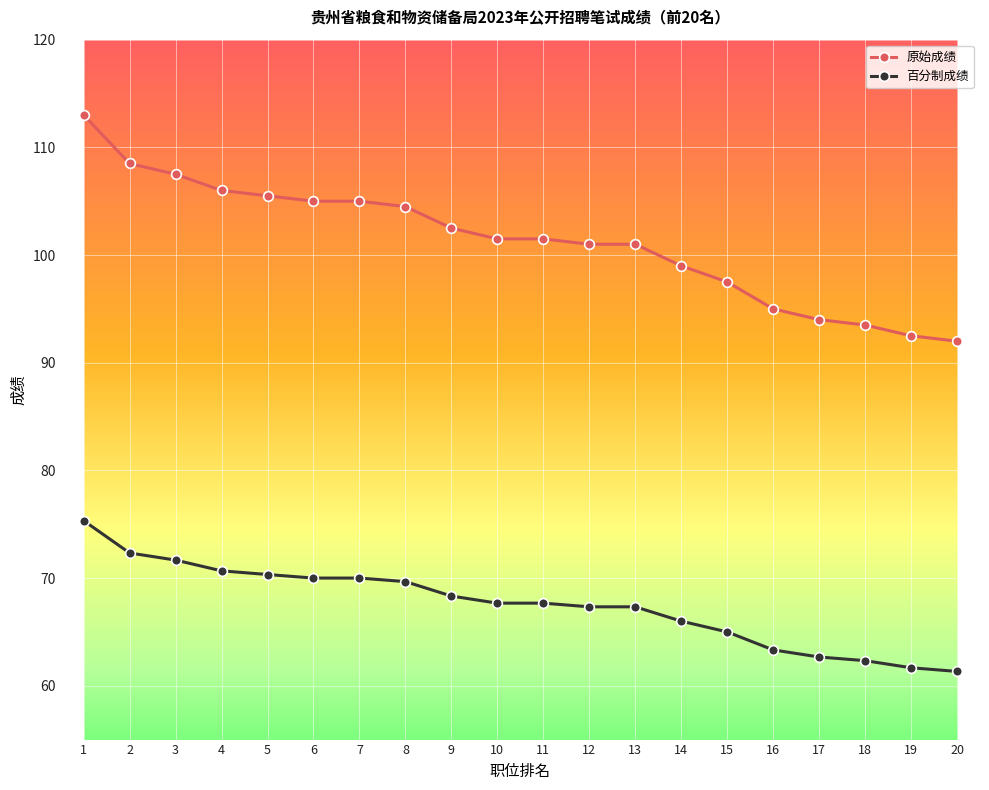

Reading left to right, list all the values displayed in this chart.

原始成绩: 1=113.0	2=108.5	3=107.5	4=106.0	5=105.5	6=105.0	7=105.0	8=104.5	9=102.5	10=101.5	11=101.5	12=101.0	13=101.0	14=99.0	15=97.5	16=95.0	17=94.0	18=93.5	19=92.5	20=92.0
百分制成绩: 1=75.3	2=72.3	3=71.7	4=70.7	5=70.3	6=70.0	7=70.0	8=69.7	9=68.3	10=67.7	11=67.7	12=67.3	13=67.3	14=66.0	15=65.0	16=63.3	17=62.7	18=62.3	19=61.7	20=61.3